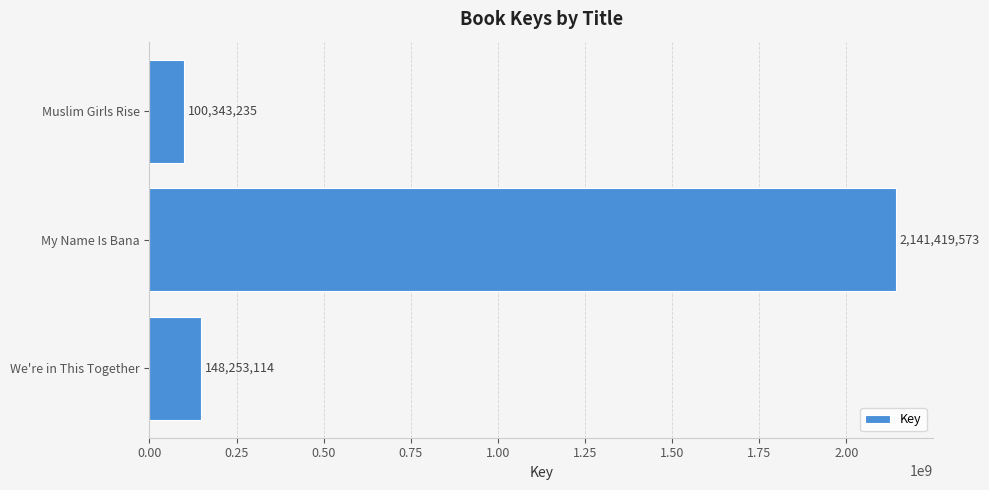

Read the value at We're in This Together.

148253114